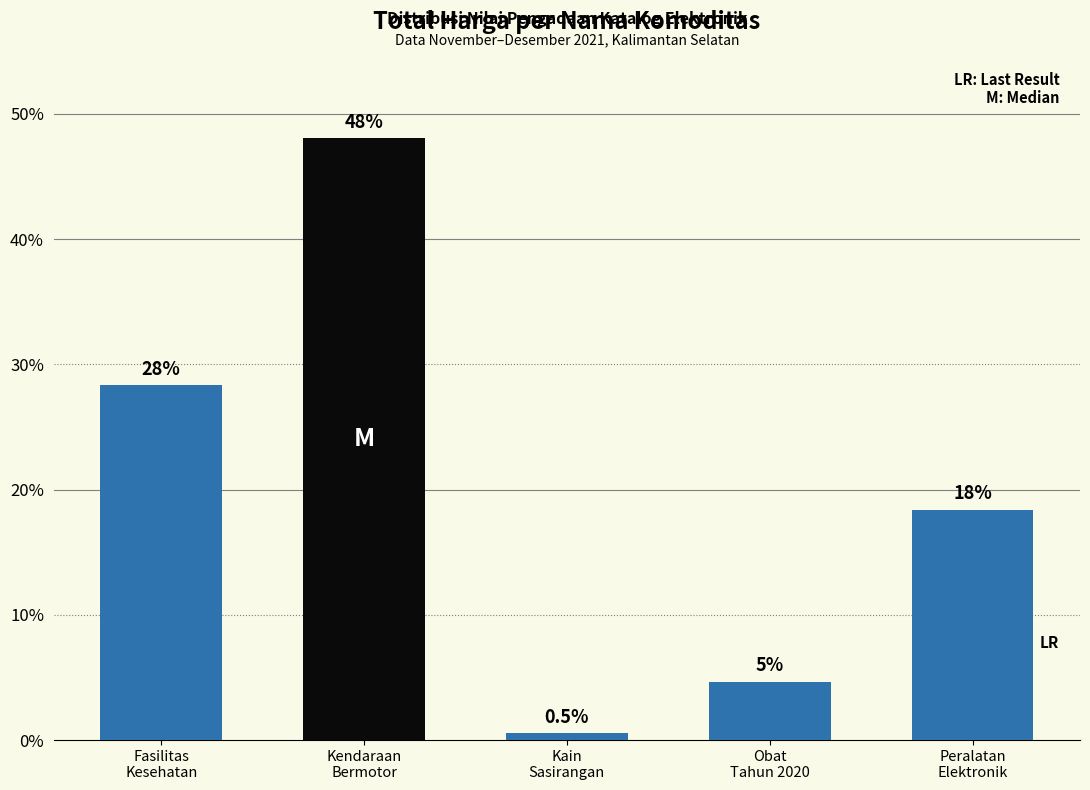

True or false: the data shows 4.7 at Obat
Tahun 2020.

True